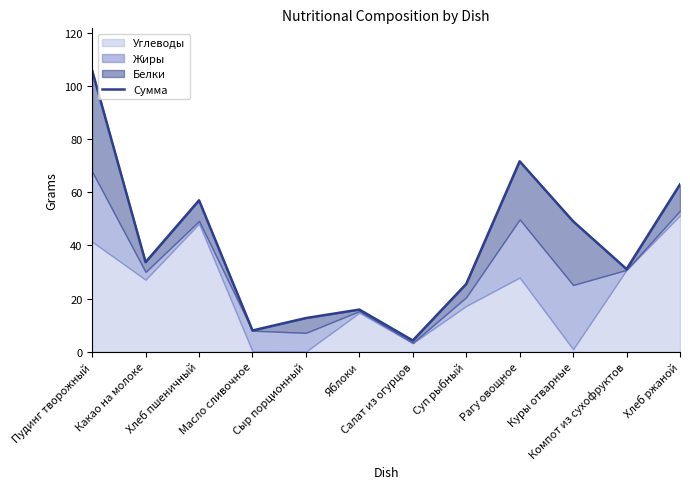

Count the number of categories in the chart.

12